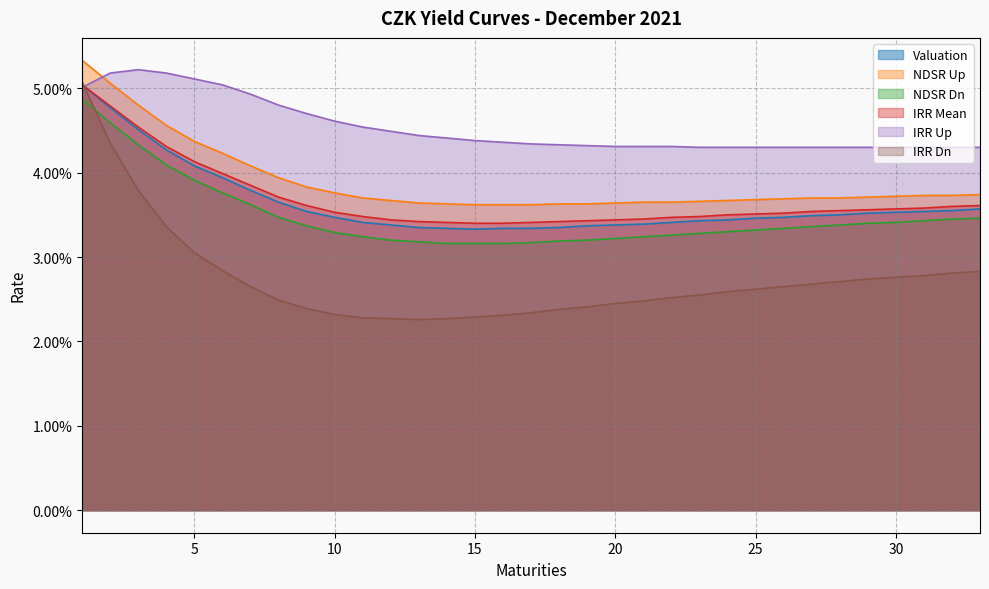

Between 31 and 33, which is larger?

33